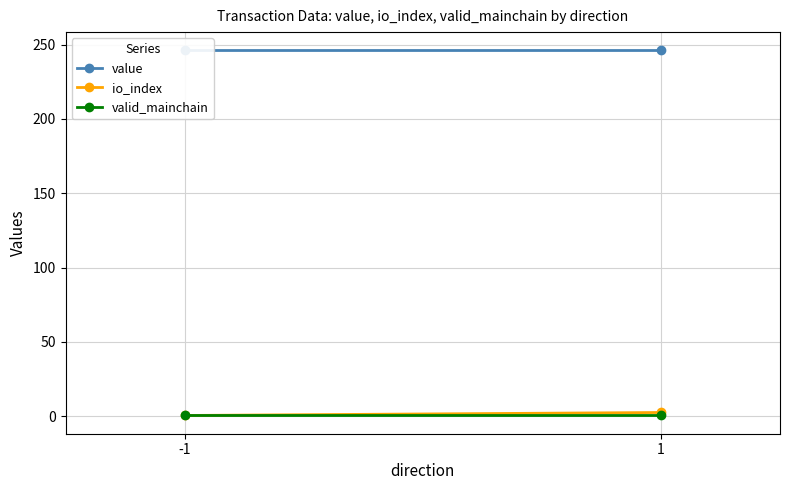

Reading right to left, what are all the values shown in this chart?

value: 1=246.2	-1=246.2
io_index: 1=2.5	-1=0.5
valid_mainchain: 1=1.0	-1=1.0